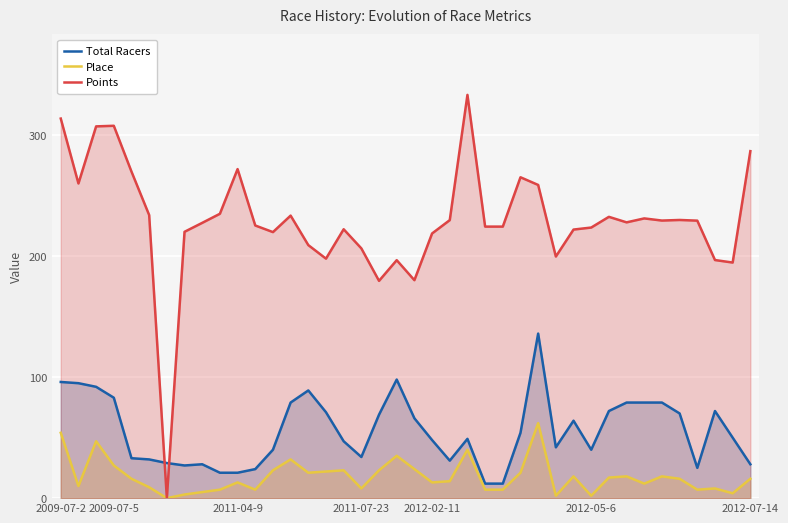

Which series has the largest total across all categories?

Points